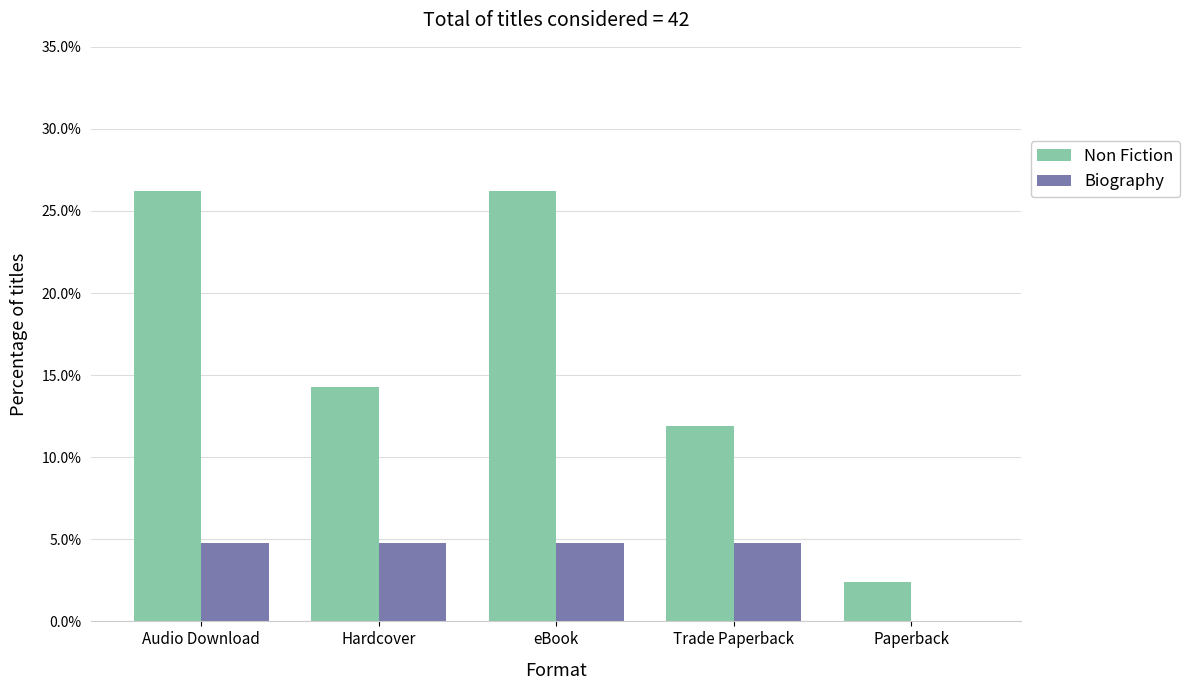

What is the highest value of the Non Fiction series?

26.2